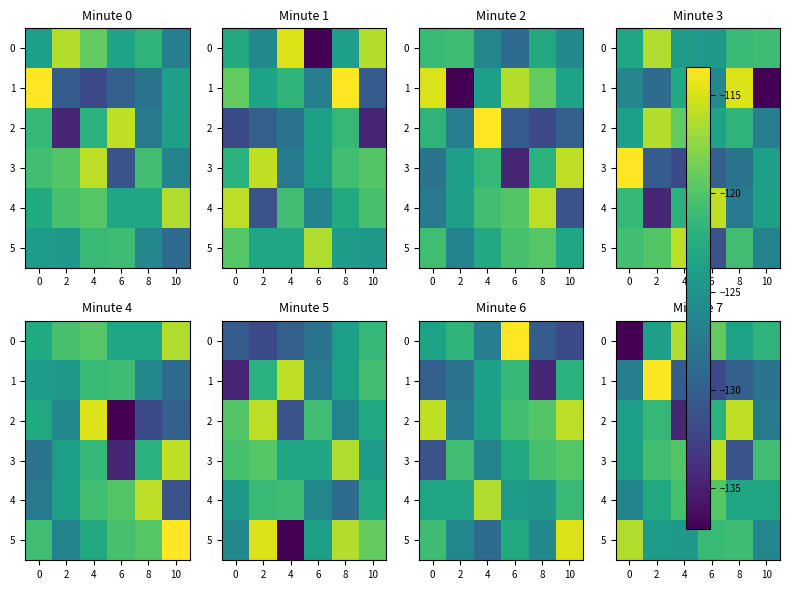

Rank the series by their maximum value, from highest to lowest.

1, 2, 3, 0, 5, 4